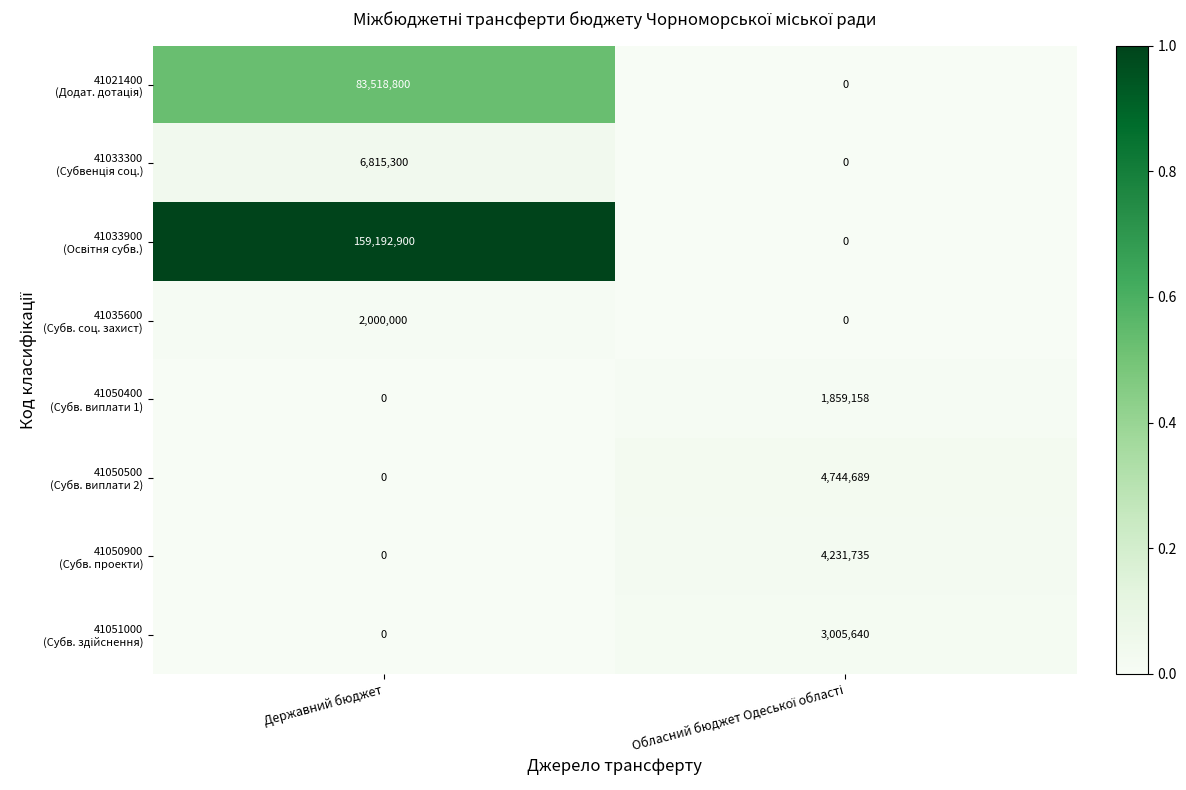

What is the maximum value shown in the chart?

159192900